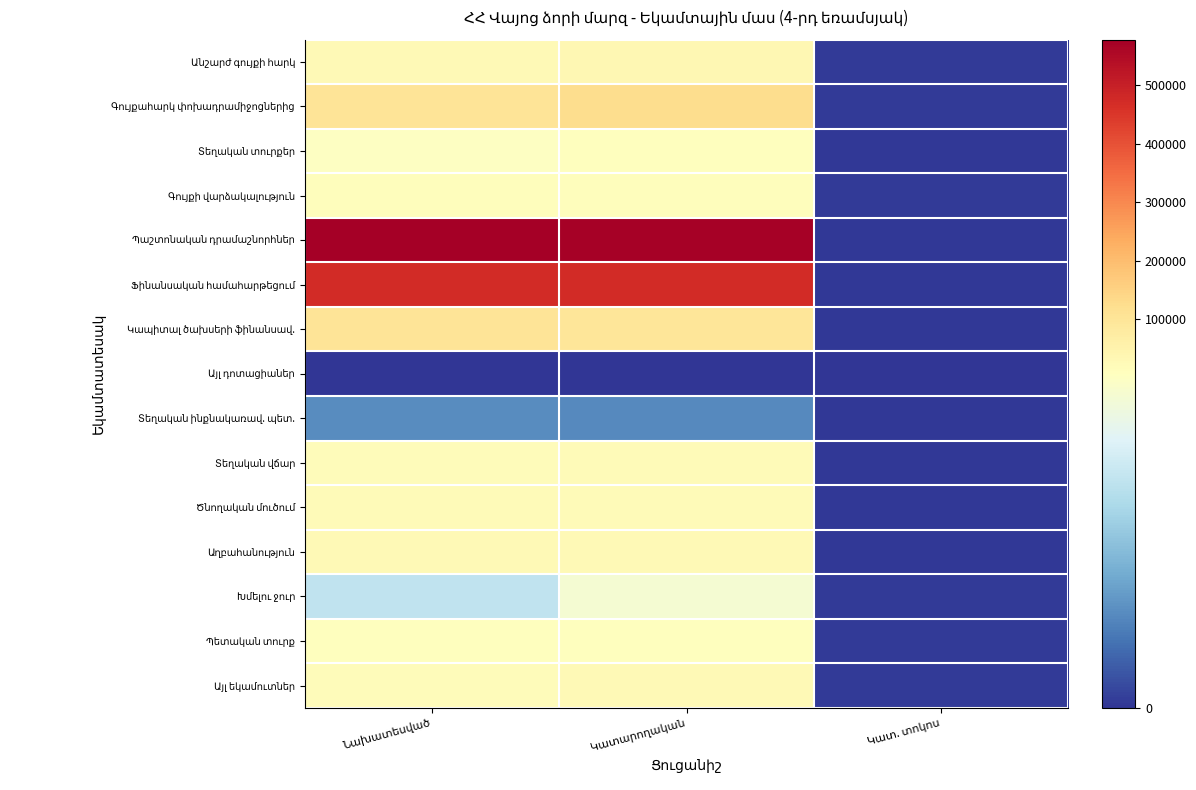

The value of Կապիտալ ծախսերի ֆինանսավ. at Կատարողական is 31647.5. True or false?

False